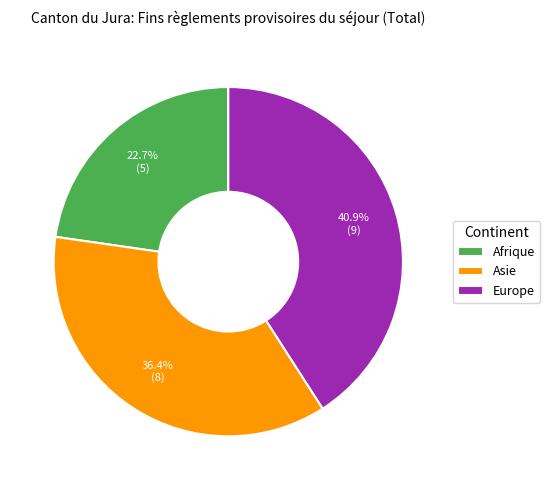

True or false: Europe accounts for 41% of the total.

True